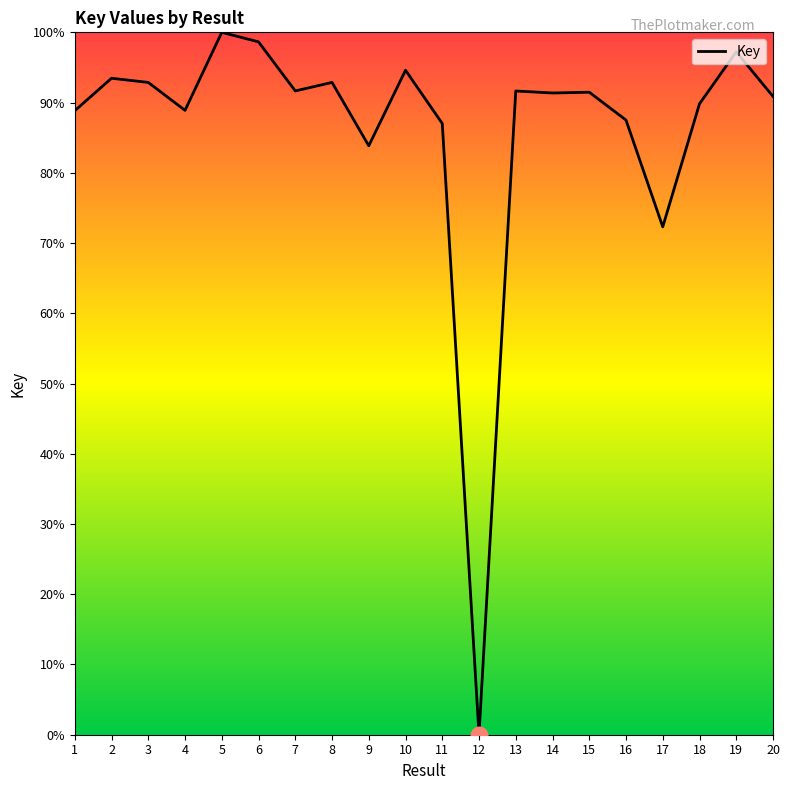

Which category has the lowest value across all series?

12